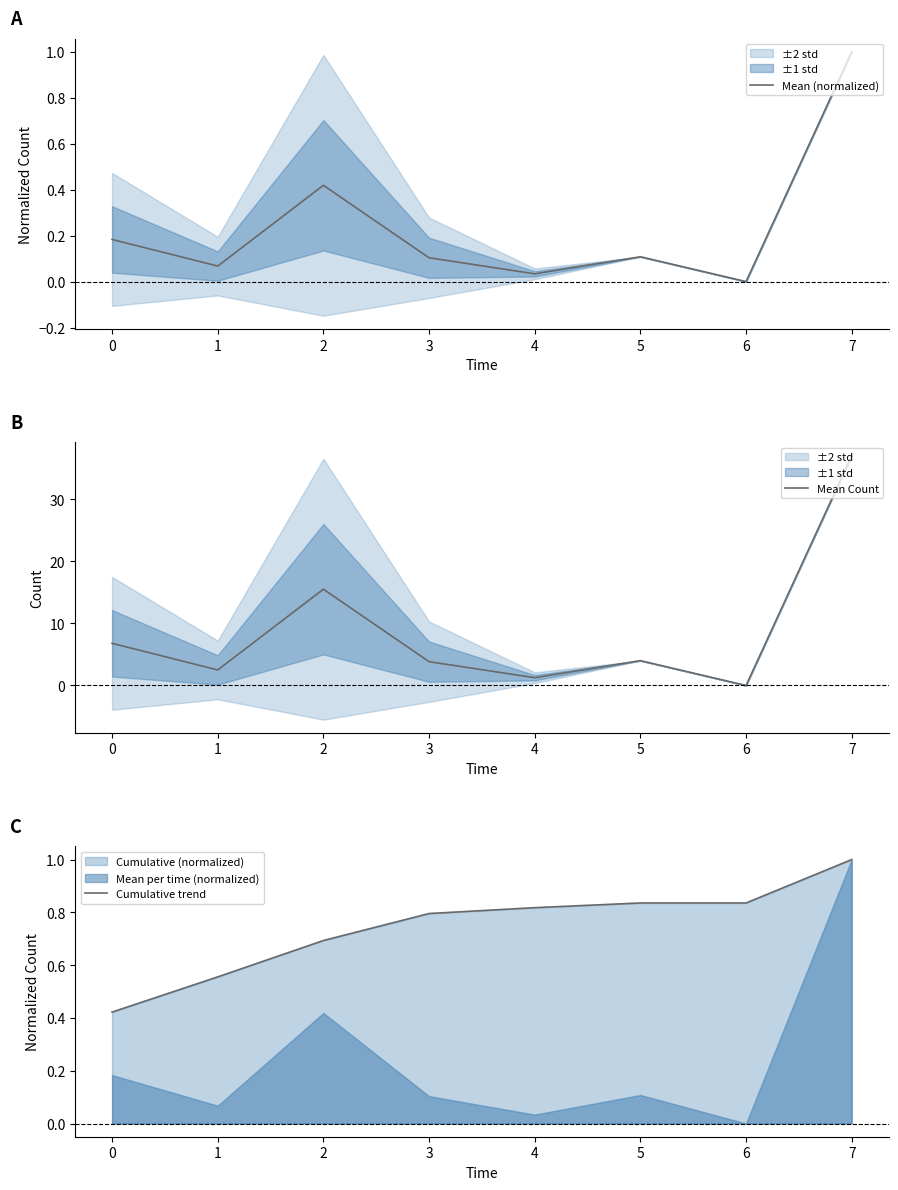

The Mean Count series shows 4.0 at 5. True or false?

True